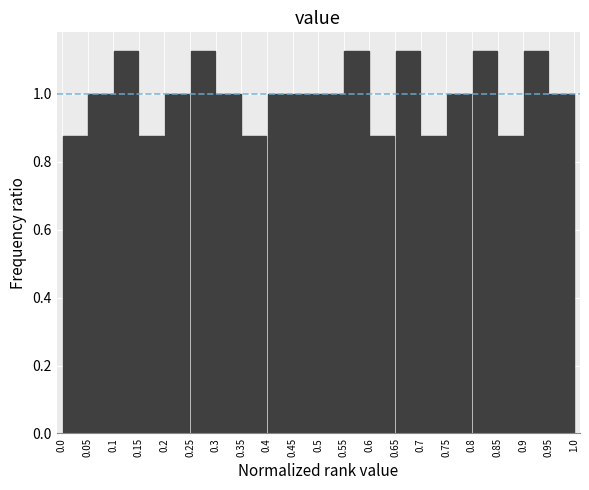

Reading left to right, list every bar in this chart as the range it spans on the x-axis followed by its height. The values are not printed on the chart, so give them approximately, as read against the axis.

0.0 to 0.05: 0.88
0.05 to 0.1: 1.00
0.1 to 0.15: 1.12
0.15 to 0.2: 0.88
0.2 to 0.25: 1.00
0.25 to 0.3: 1.12
0.3 to 0.35: 1.00
0.35 to 0.4: 0.88
0.4 to 0.45: 1.00
0.45 to 0.5: 1.00
0.5 to 0.55: 1.00
0.55 to 0.6: 1.12
0.6 to 0.65: 0.88
0.65 to 0.7: 1.12
0.7 to 0.75: 0.88
0.75 to 0.8: 1.00
0.8 to 0.85: 1.12
0.85 to 0.9: 0.88
0.9 to 0.95: 1.12
0.95 to 1.0: 1.00